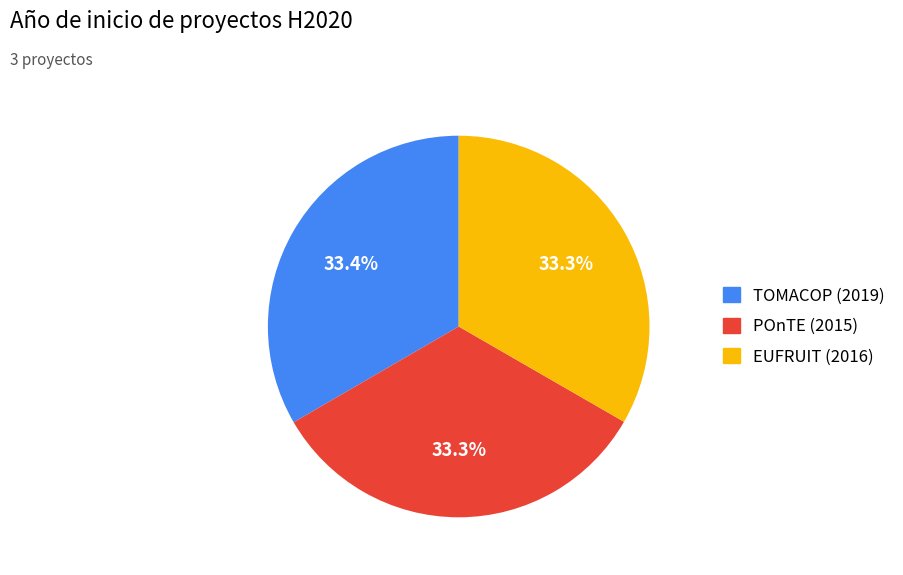

What percentage is the POnTE (2015) slice, to the nearest percent?

33%